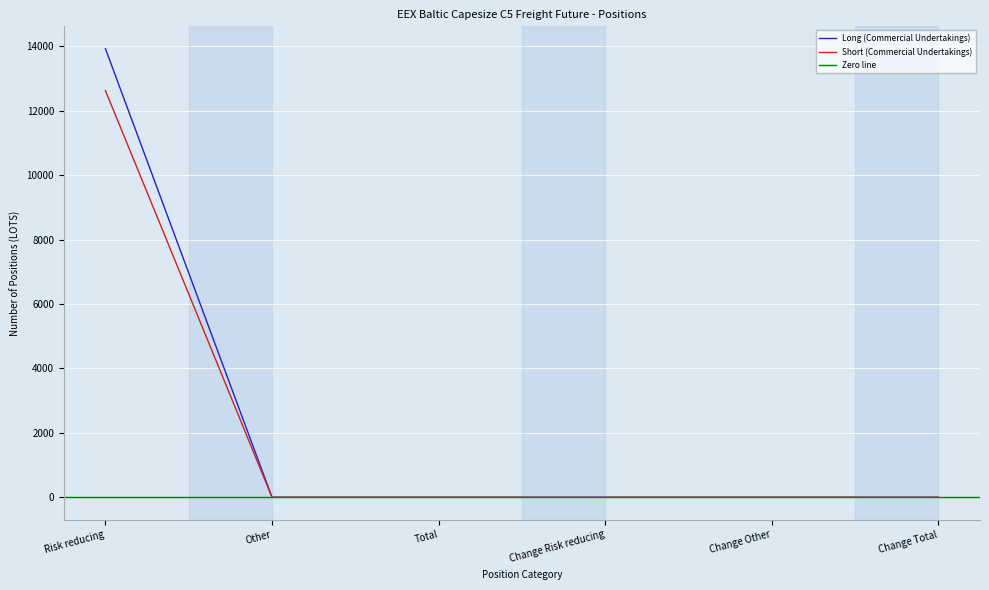

True or false: Short (Commercial Undertakings) has a value of 4594 at Other.

False